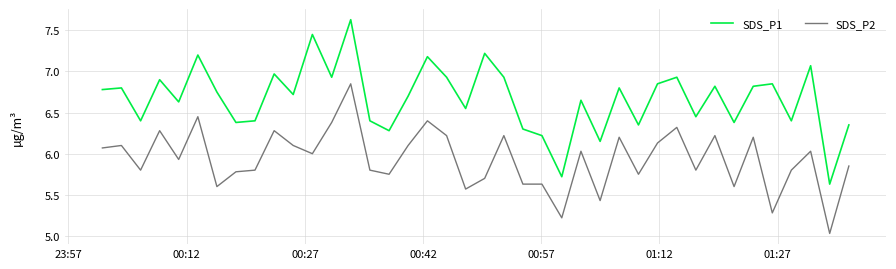

What is the difference between the maximum and minimum values in the SDS_P1 series?

2.0